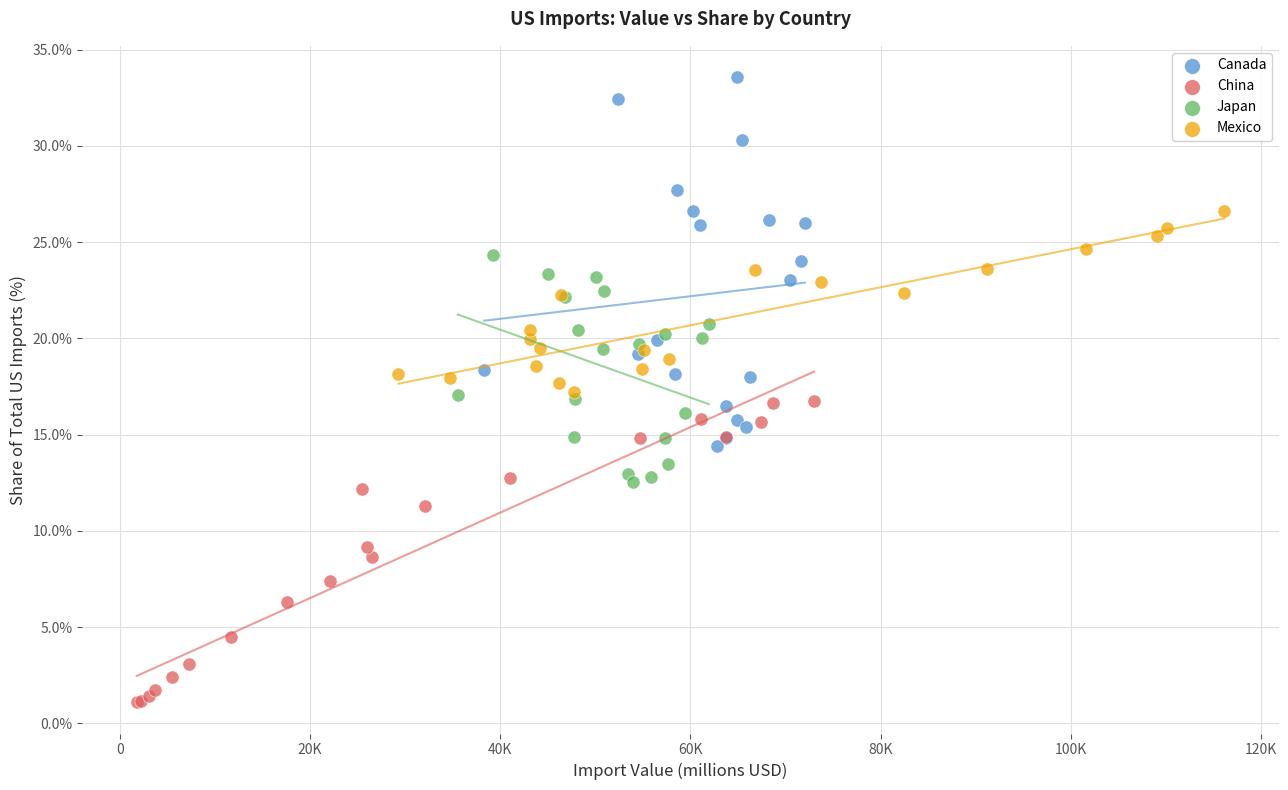

Which series has the largest Y range (max minus min)?

Canada